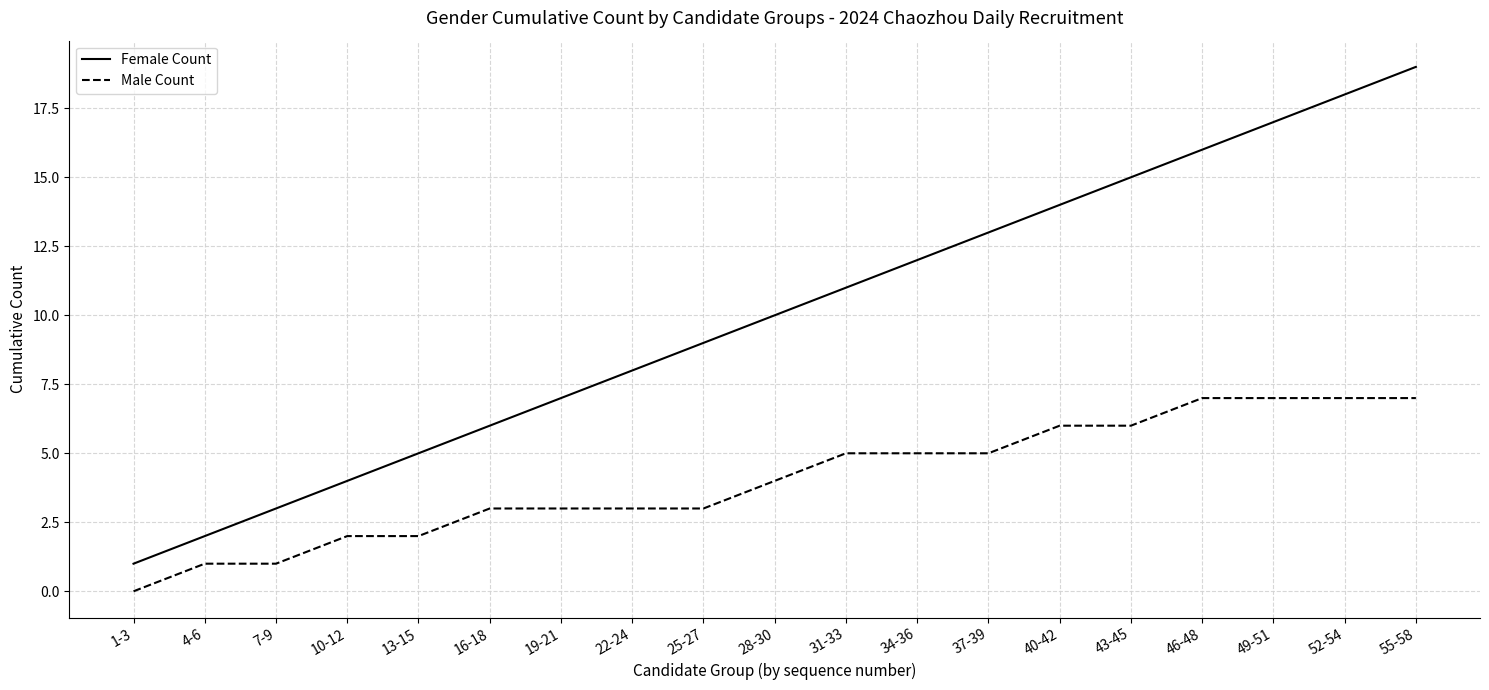

What position from the right is 46-48?

4